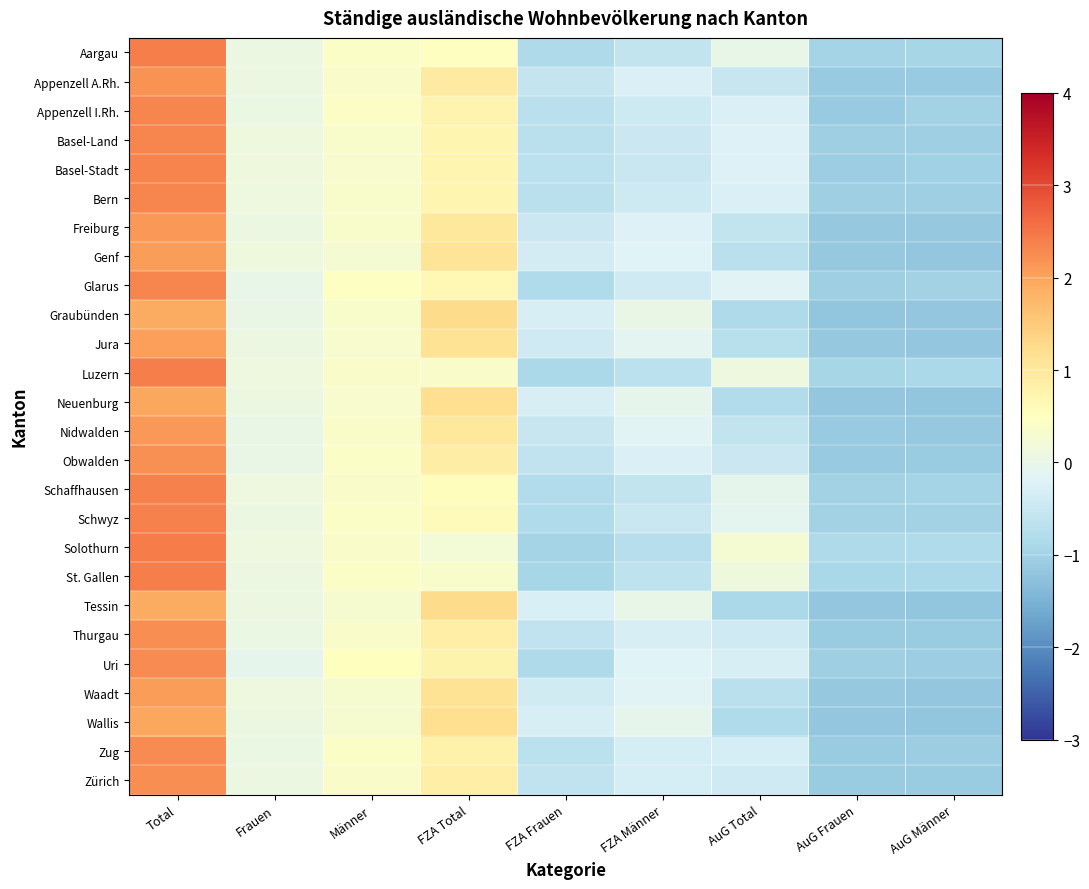

At FZA Frauen, list the series in order from smallest to largest.

Solothurn, St. Gallen, Luzern, Aargau, Uri, Schwyz, Glarus, Schaffhausen, Bern, Appenzell I.Rh., Basel-Land, Zug, Basel-Stadt, Thurgau, Obwalden, Zürich, Appenzell A.Rh., Nidwalden, Freiburg, Jura, Waadt, Genf, Neuenburg, Graubünden, Wallis, Tessin